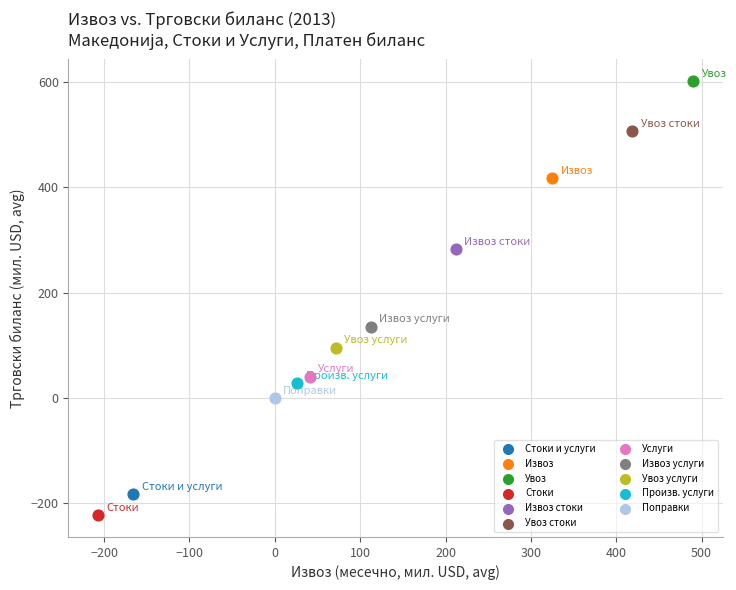

What are all the series names shown in the legend?

Стоки и услуги, Извоз, Увоз, Стоки, Извоз стоки, Увоз стоки, Услуги, Извоз услуги, Увоз услуги, Произв. услуги, Поправки